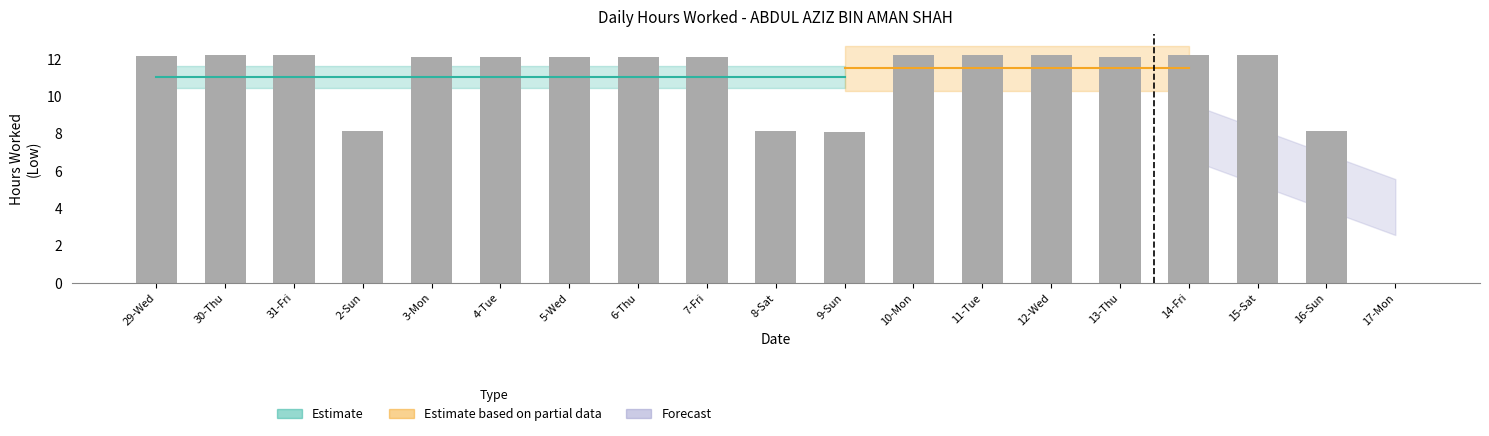

Read the value at 8-Sat.

8.2